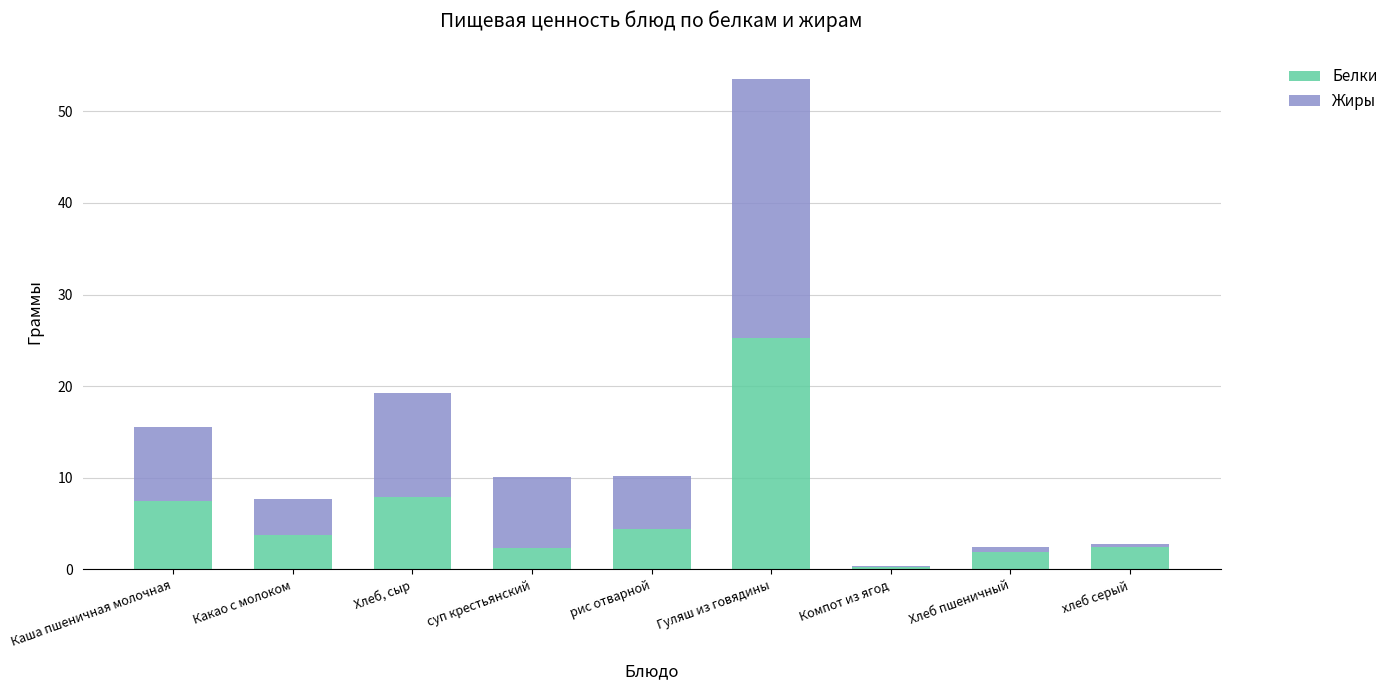

At which label does Белки first exceed 3?

Каша пшеничная молочная